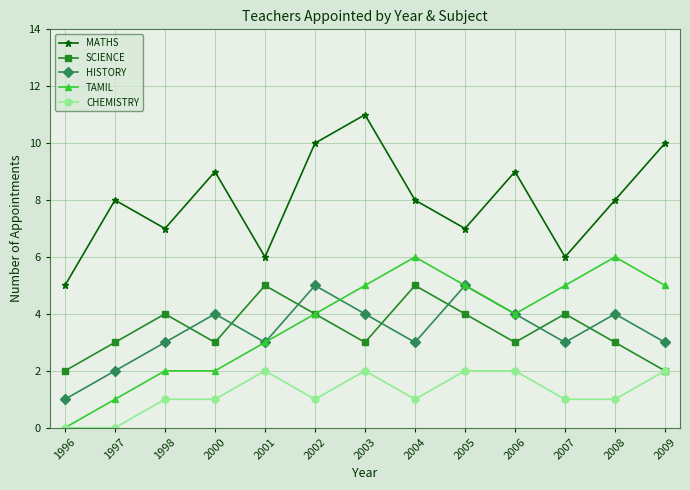

Rank the series at 2004 from highest to lowest value.

MATHS, TAMIL, SCIENCE, HISTORY, CHEMISTRY